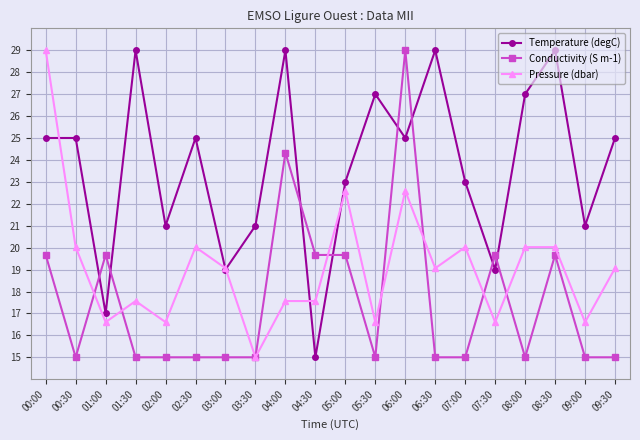

How many lines are shown in the chart?

3